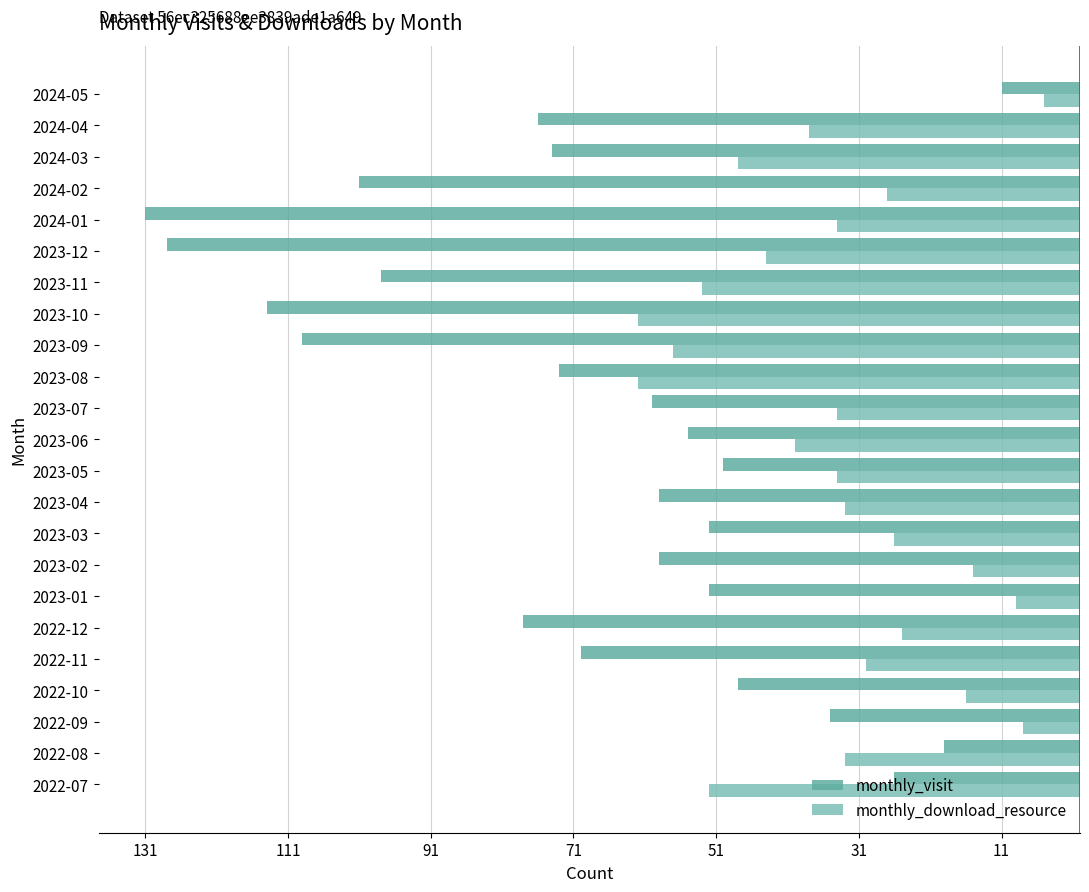

Which series has the largest range (max minus min)?

monthly_visit